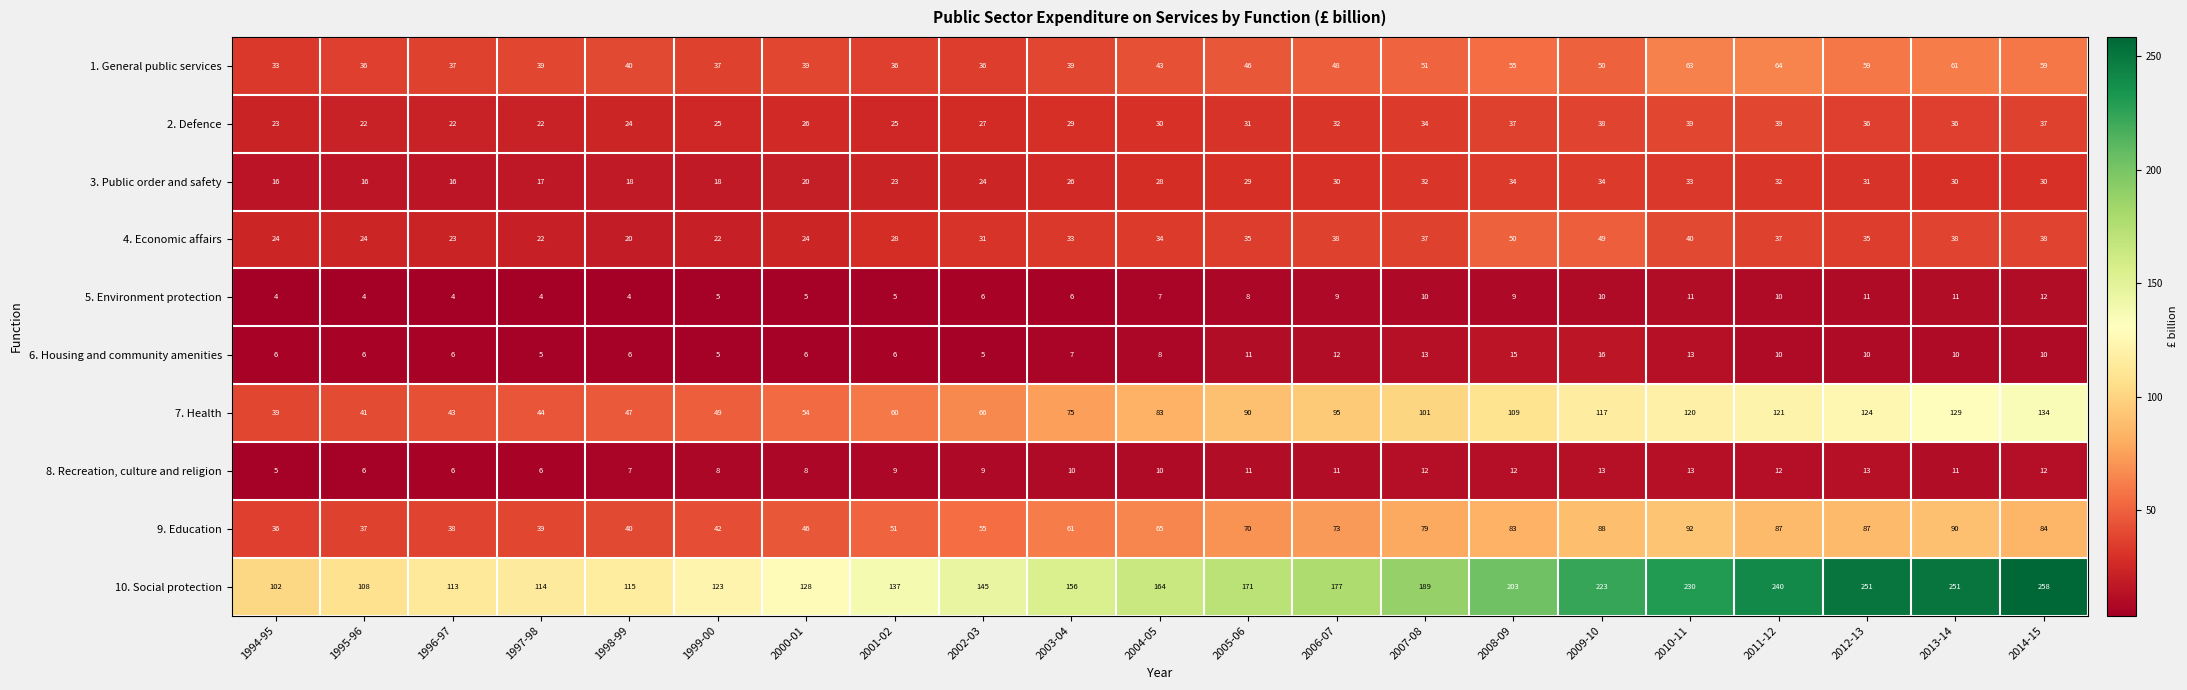

What is the sum of all 10. Social protection values?

3598